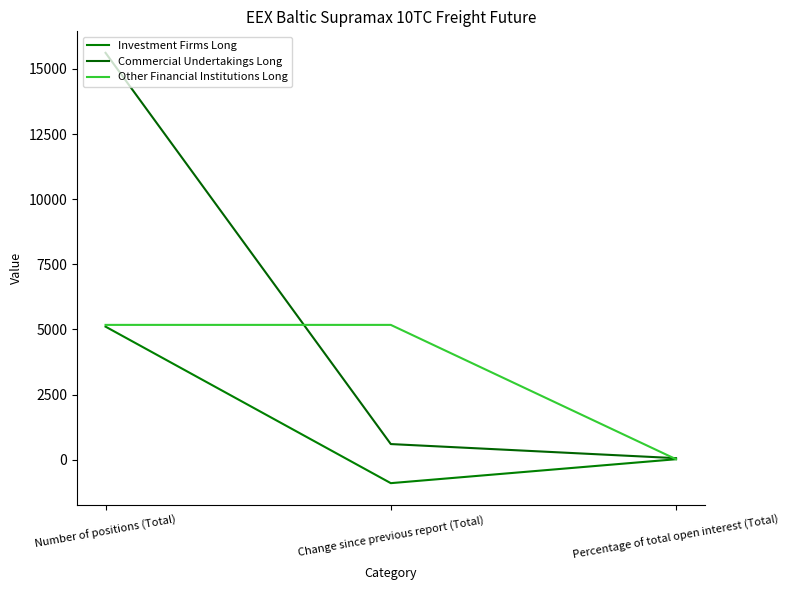

What is the label of the 3rd point from the left?

Percentage of total open interest (Total)